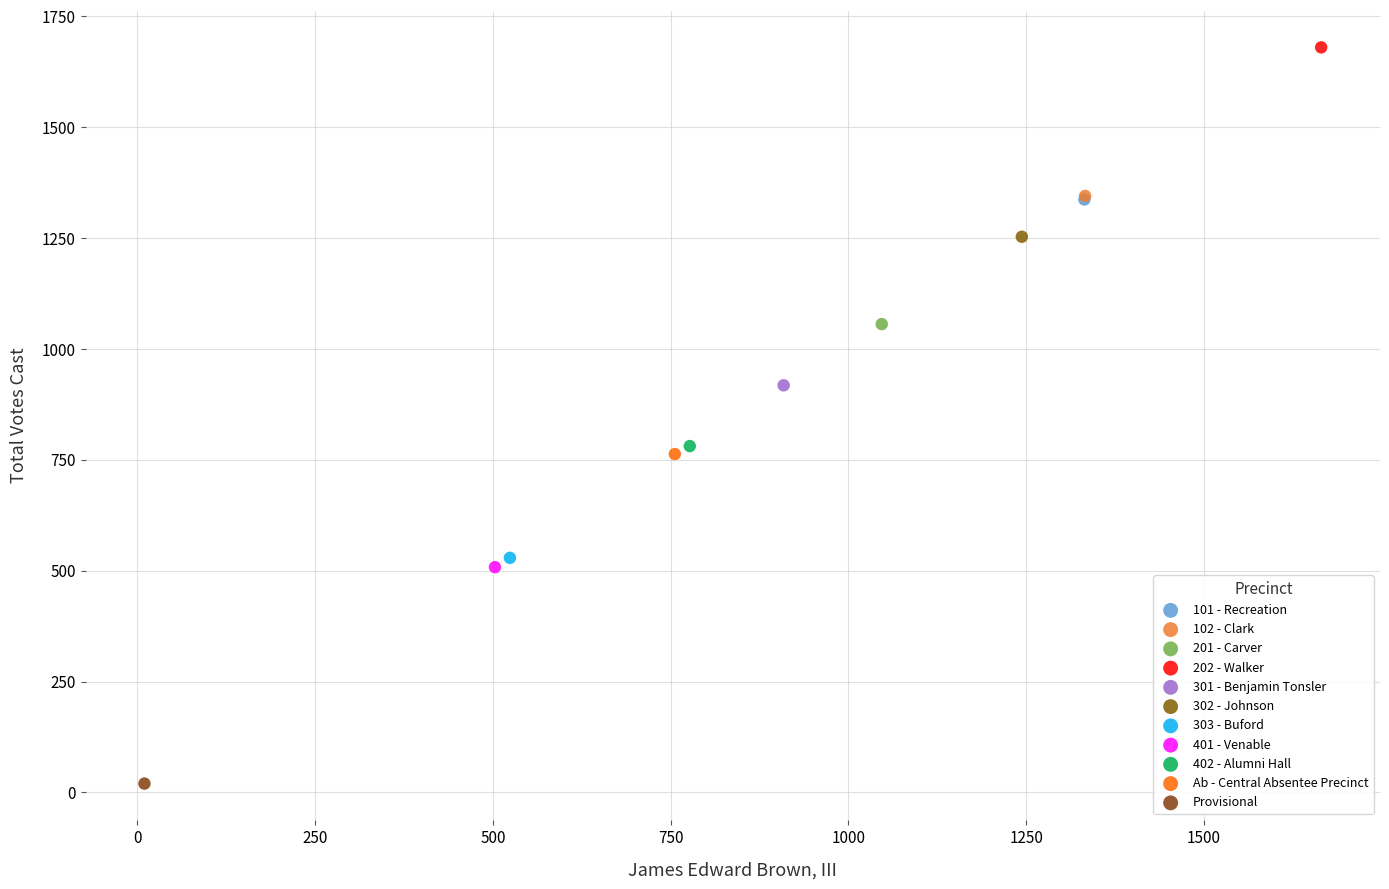

Which series contains the highest Y value?

202 - Walker